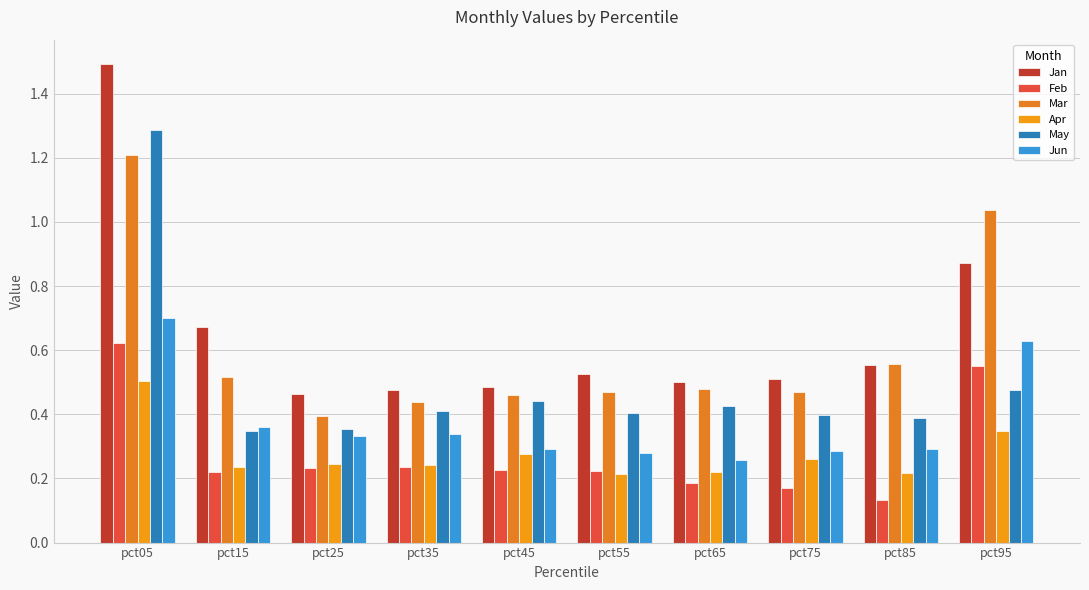

How many groups of bars are there?

10